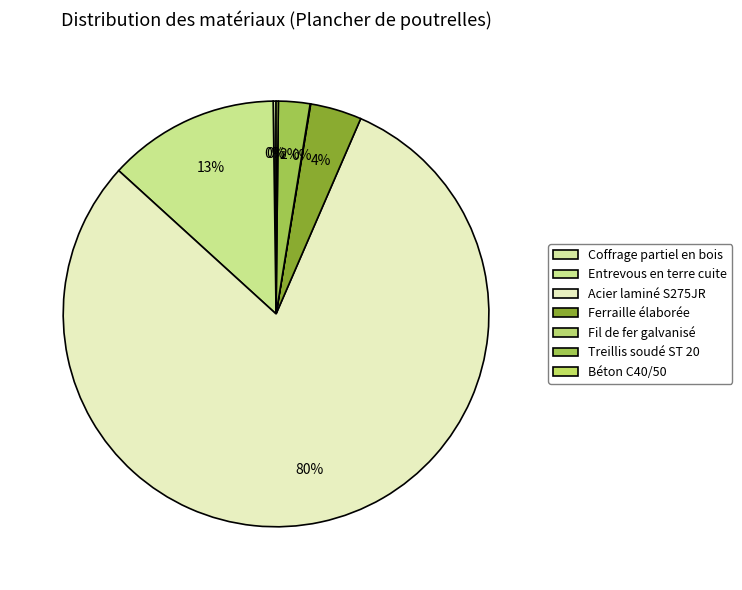

How much of the chart is everything except Ferraille élaborée?

96.1%